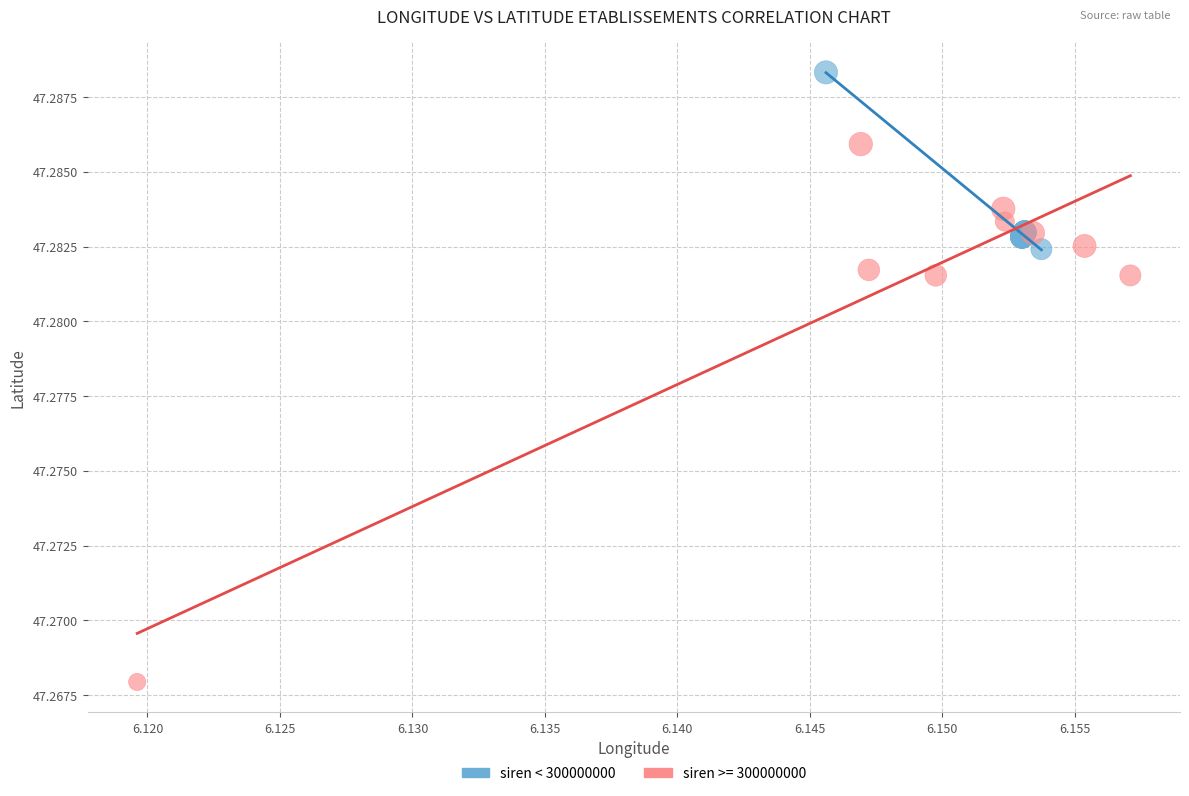

Which series reaches the maximum Y coordinate?

siren < 300000000